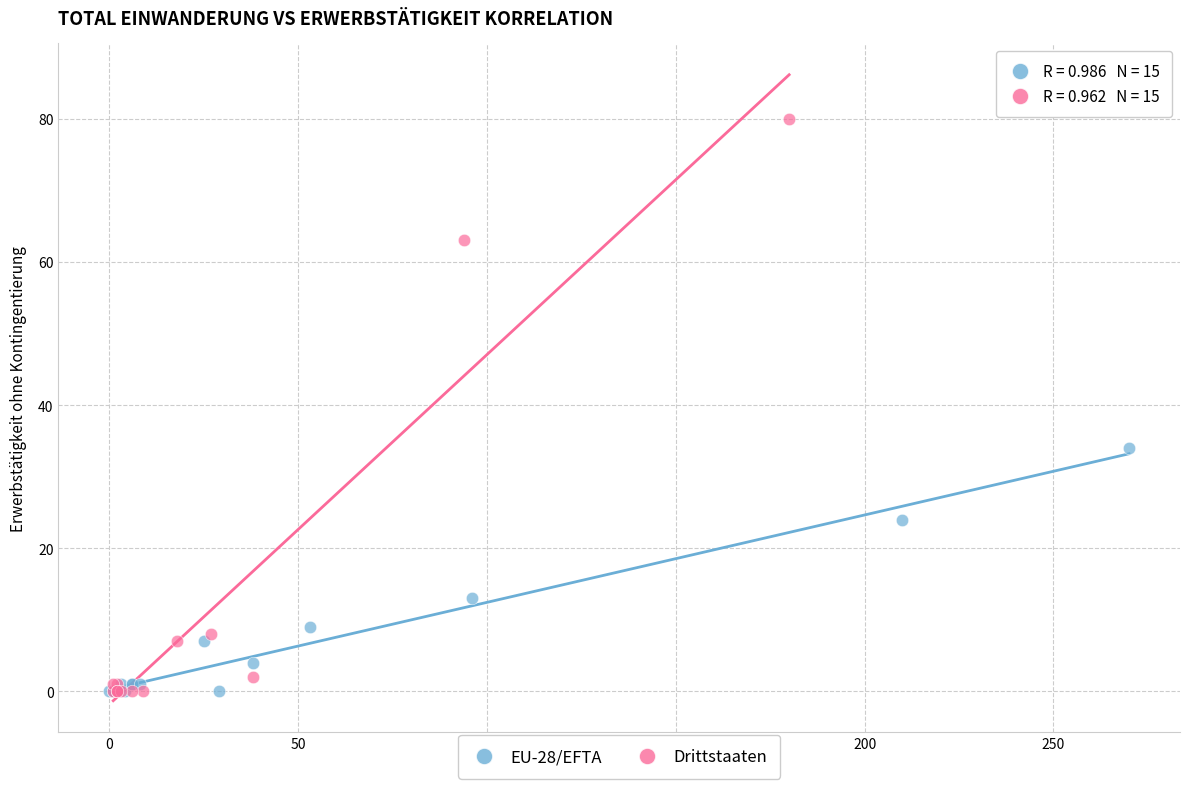

Which series has the largest Y range (max minus min)?

Drittstaaten